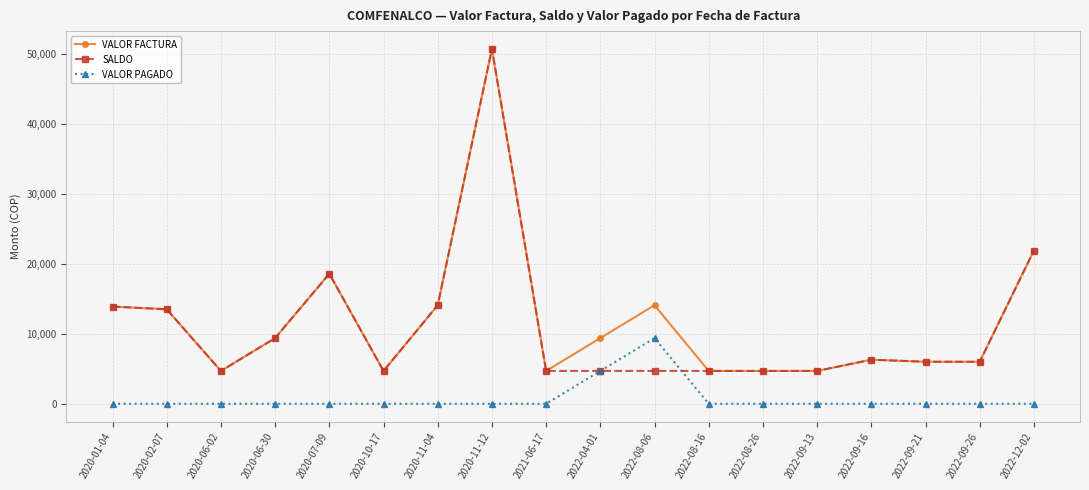

Where is VALOR FACTURA nearest to the value 27695?

2022-12-02